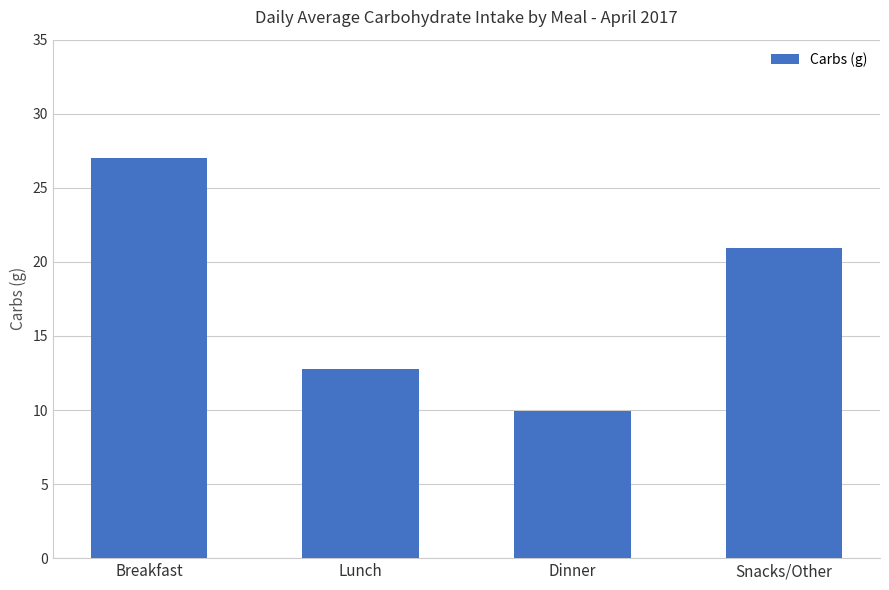

How many bars are there in total?

4